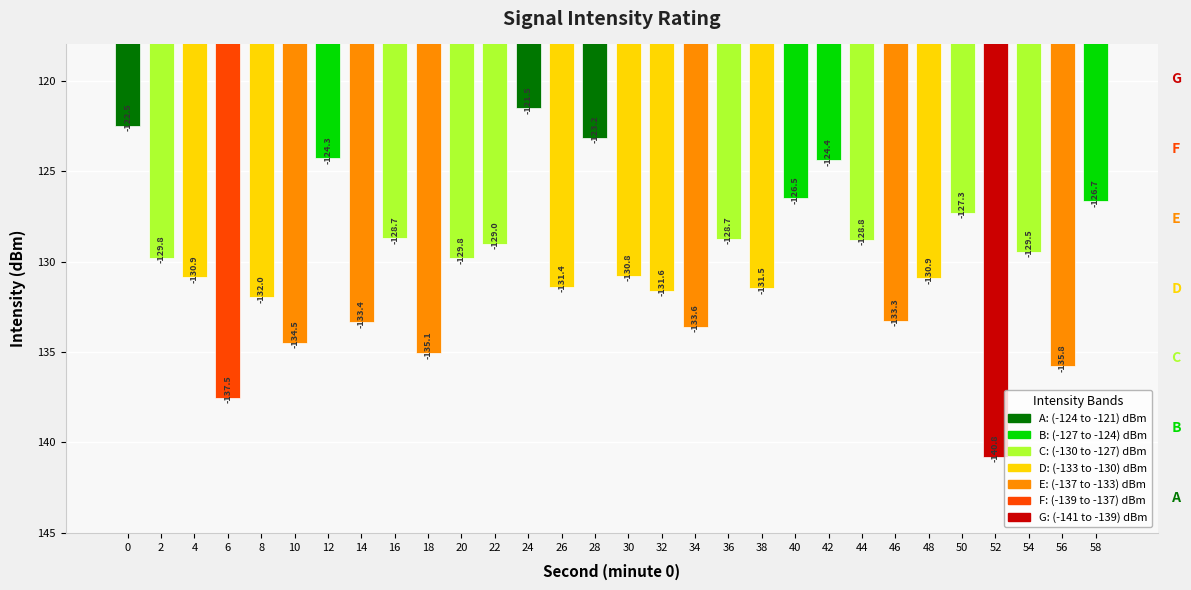

What is the approximate value at 24?

-121.5